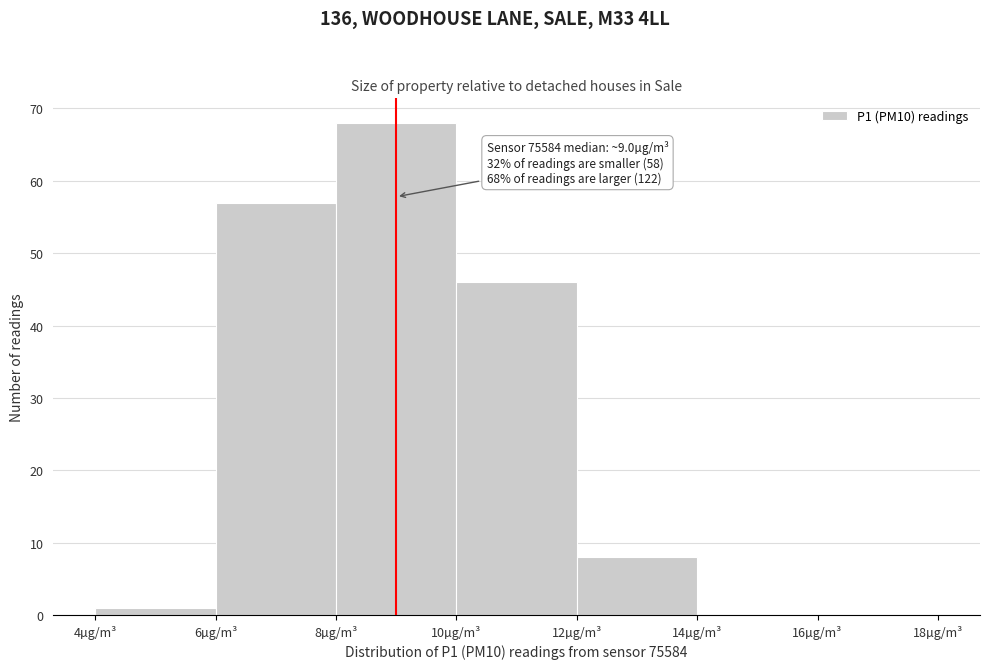

Over which range of the x-axis is the bar tallest?

8 to 10